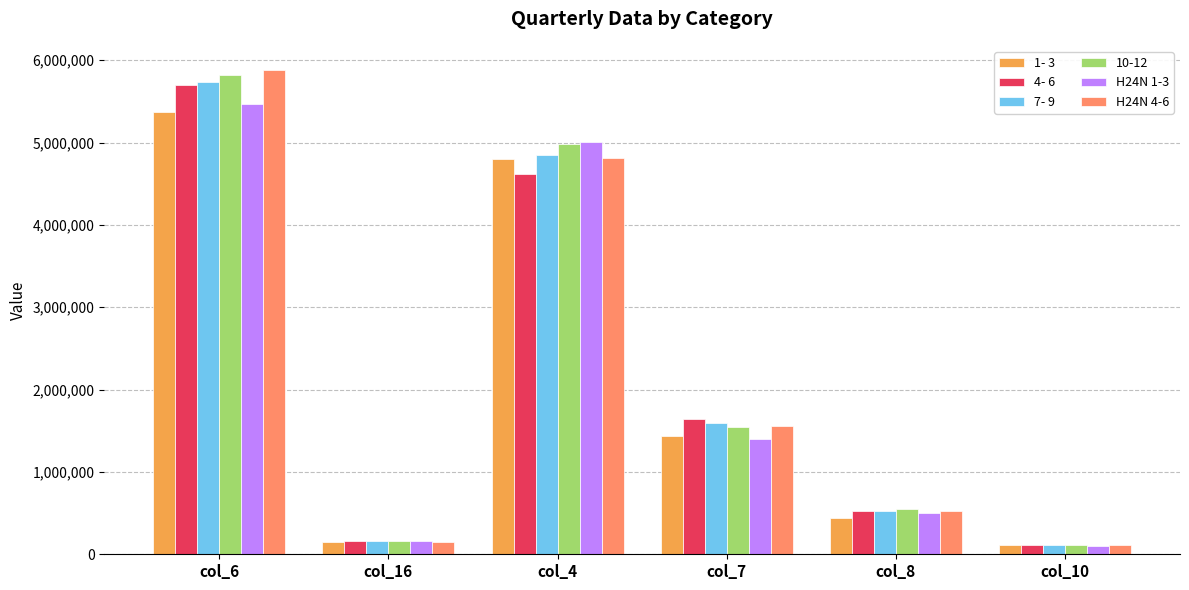

Which series has the widest spread of values?

H24N 4-6